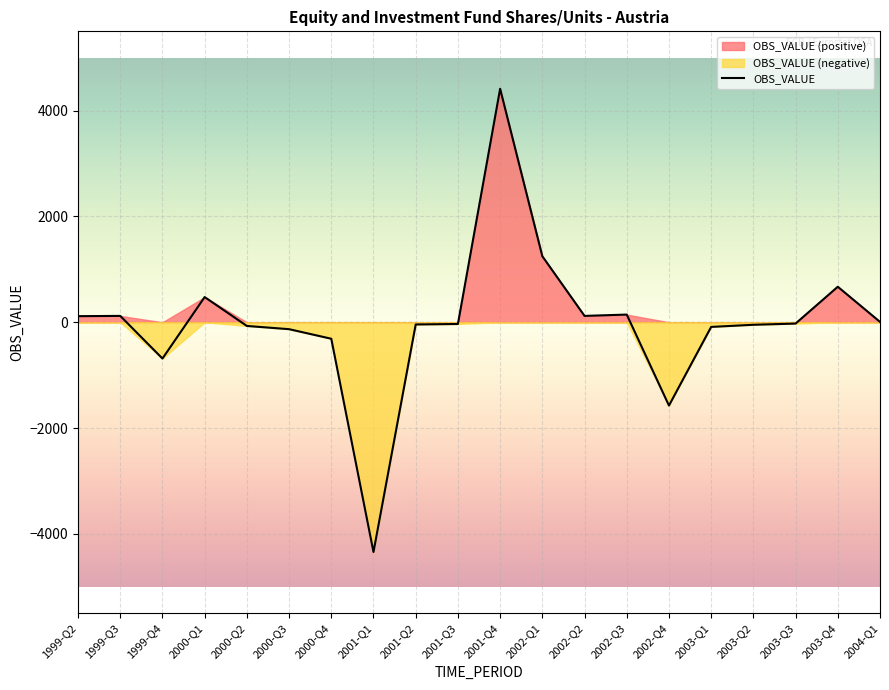

How many points are lower than both their immediate neighbors (excluding endpoints)?

4